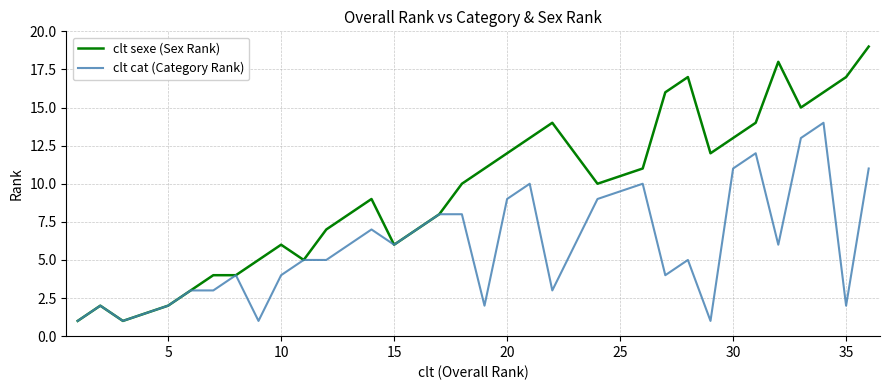

Which series has the widest spread of values?

clt sexe (Sex Rank)